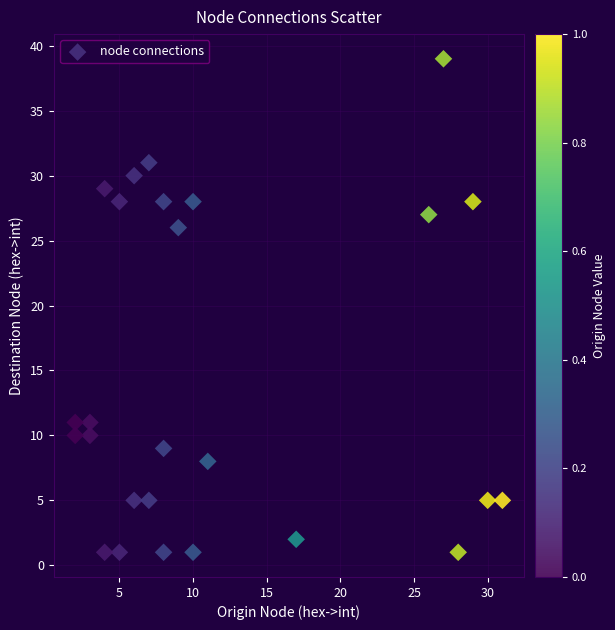

What is the range of Y values (max minus min)?

38